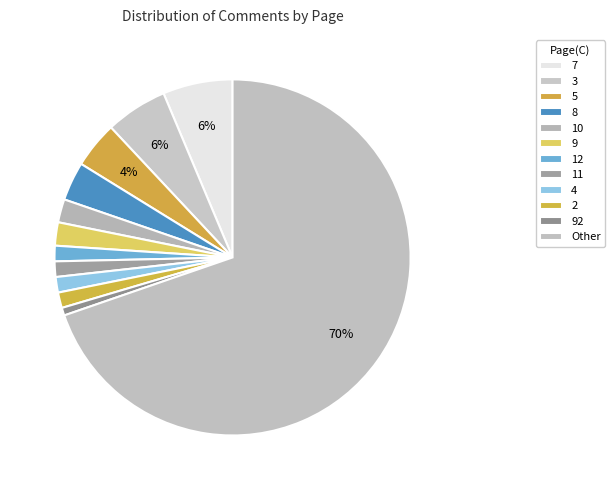

What is the smallest slice in the pie chart?

92